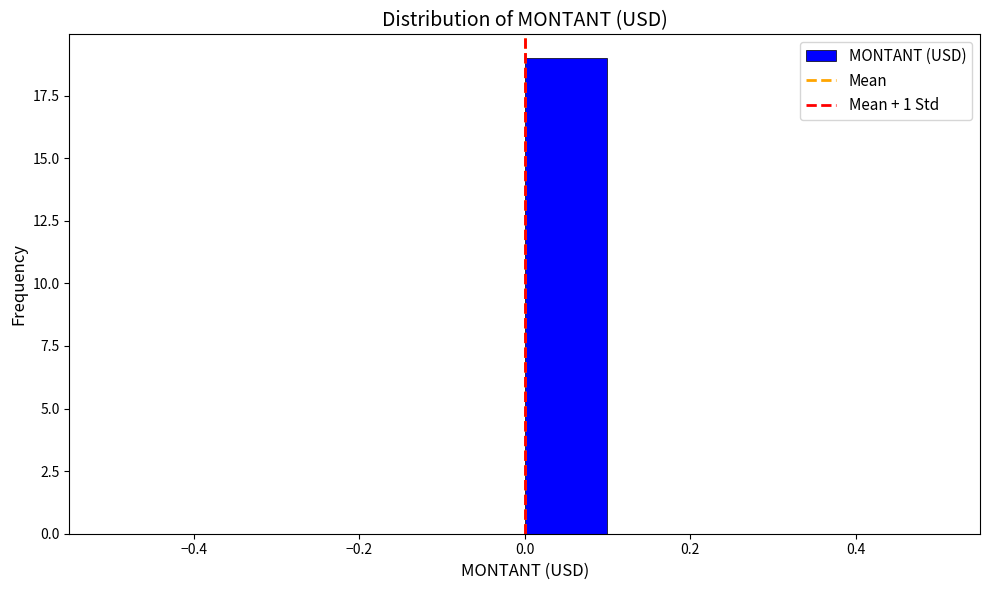

Reading left to right, transcribe this chart: for each bar, give the range it covers on the x-axis and its height. The values are not printed on the chart, so give them approximately, as read against the axis.

-0.5 to -0.4: 0
-0.4 to -0.3: 0
-0.3 to -0.2: 0
-0.2 to -0.1: 0
-0.1 to 0.0: 0
0.0 to 0.1: 19
0.1 to 0.2: 0
0.2 to 0.3: 0
0.3 to 0.4: 0
0.4 to 0.5: 0